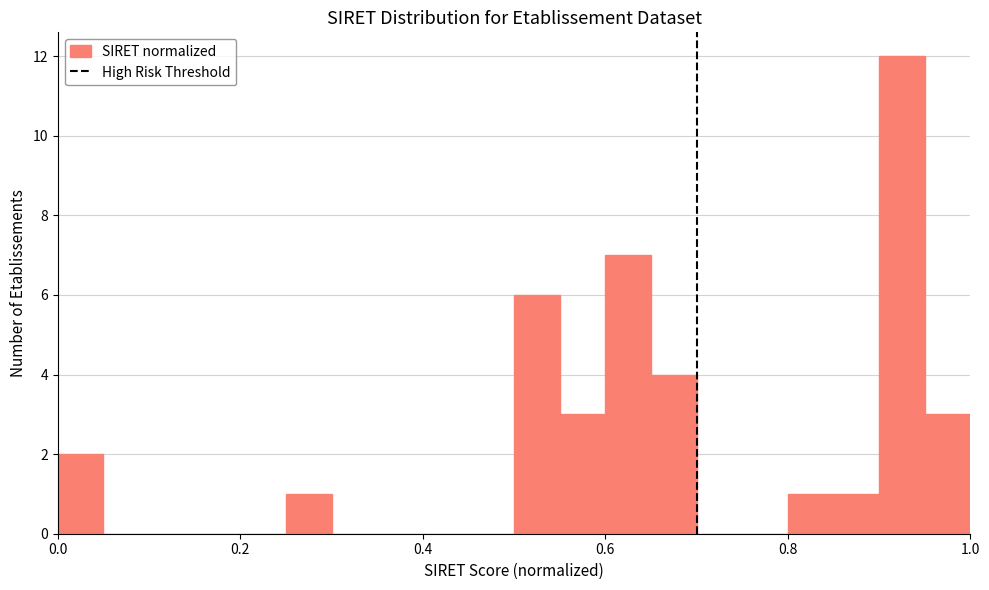

Read against the x-axis, roughly where is the centre of the tallest bar?

0.92